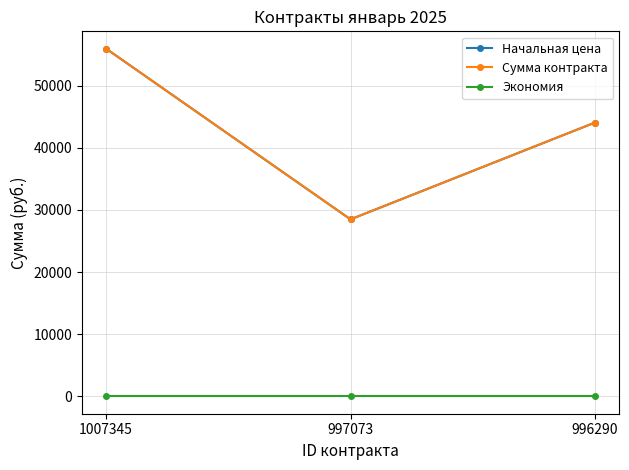

Where is Сумма контракта nearest to the value 42222?

996290